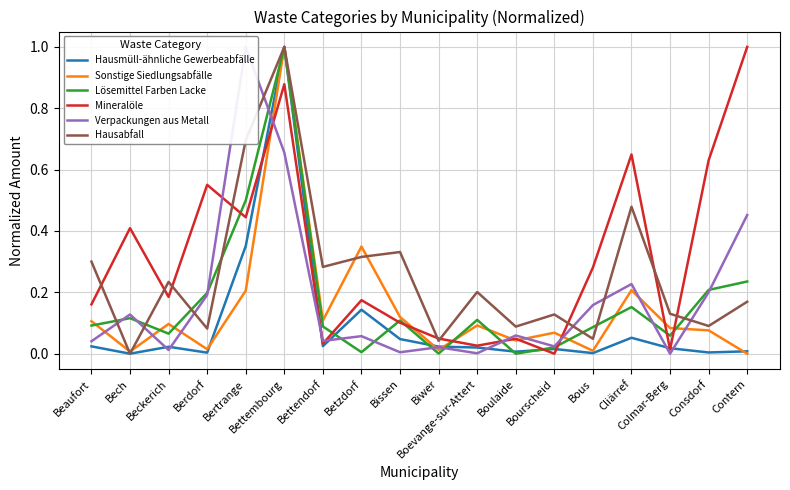

Which series has the widest spread of values?

Hausmüll-ähnliche Gewerbeabfälle